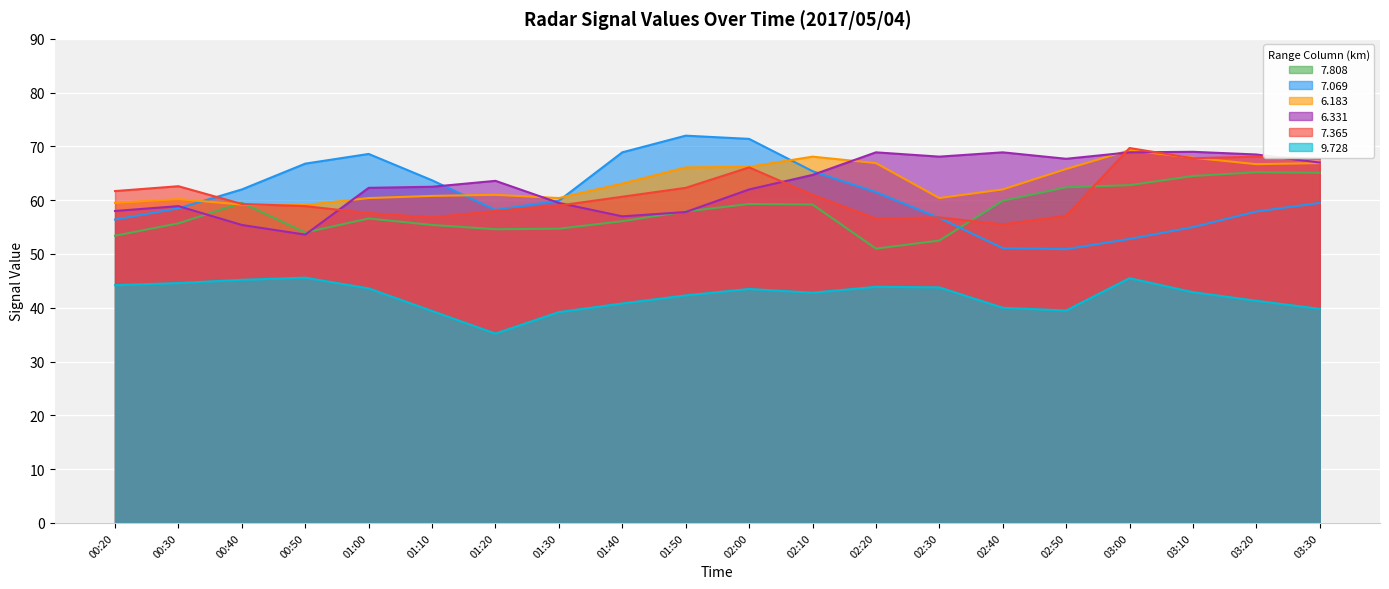

True or false: 9.728 has a value of 35.2 at 01:20.

True